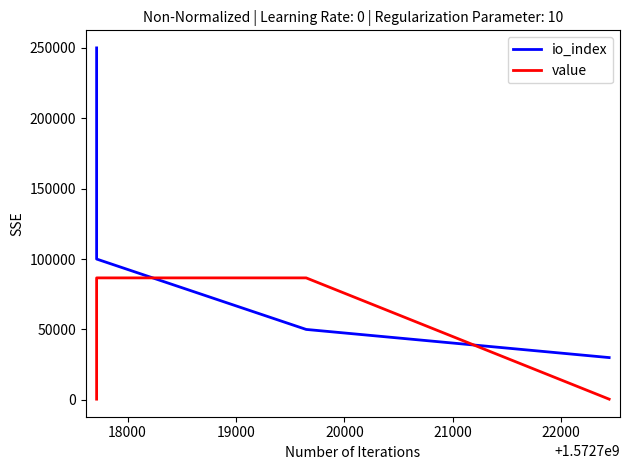

Read the value value at 19000.

86615.4